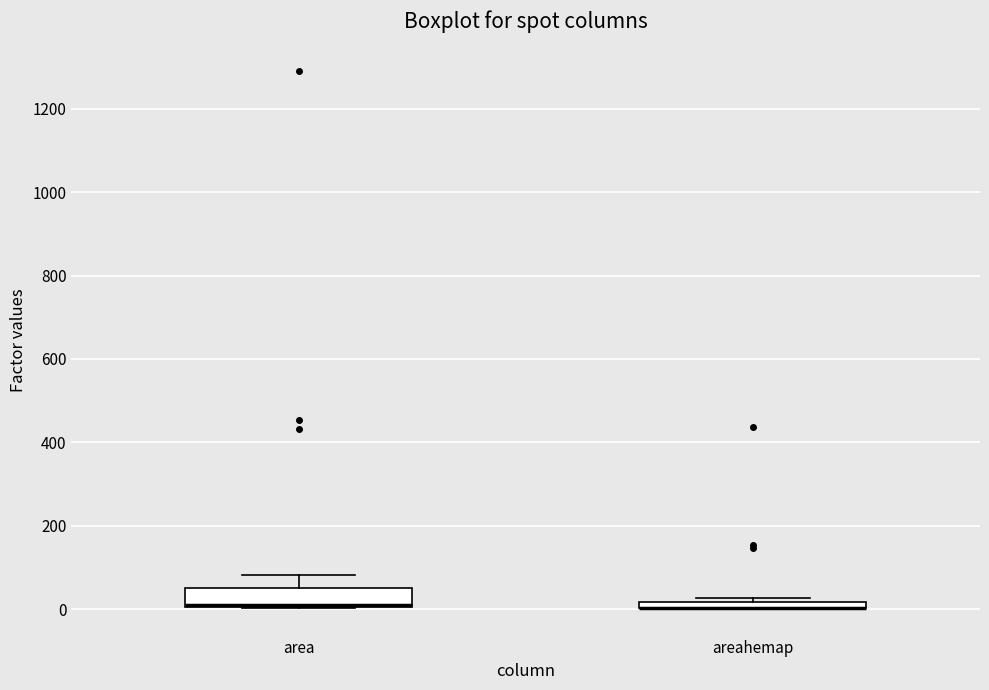

Where is the upper edge of the box for area on the y-axis? The values are not printed on the chart, so give them approximately, as read against the axis.

60